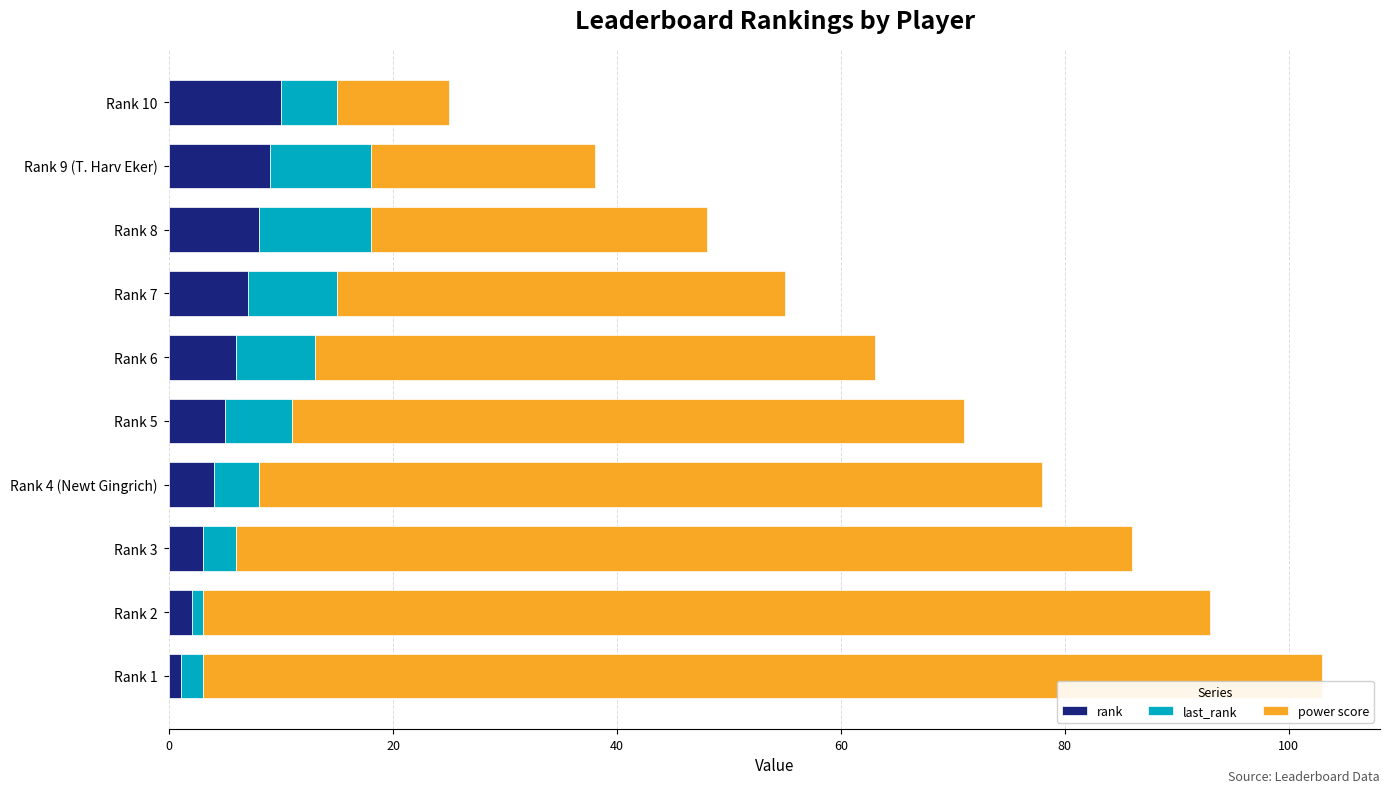

What is the difference between the maximum and minimum values in the rank series?

9